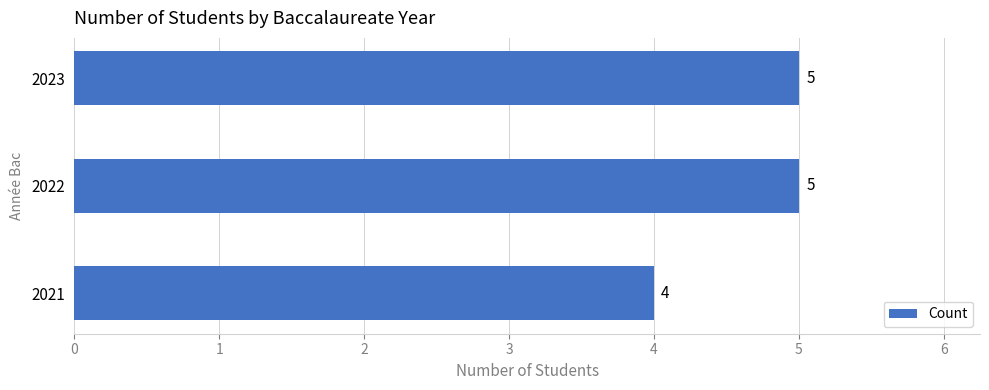

Is it true that the value at 2021 is 1?

False